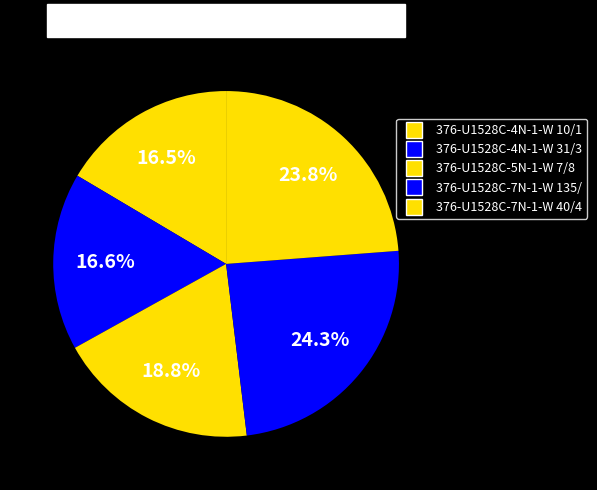

Count the number of slices in the pie.

5